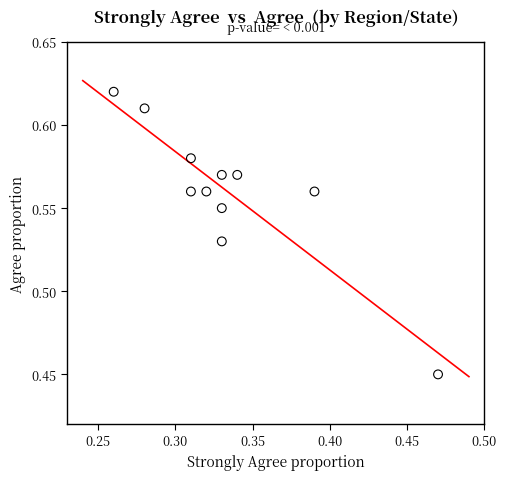

What is the average X value?

0.3